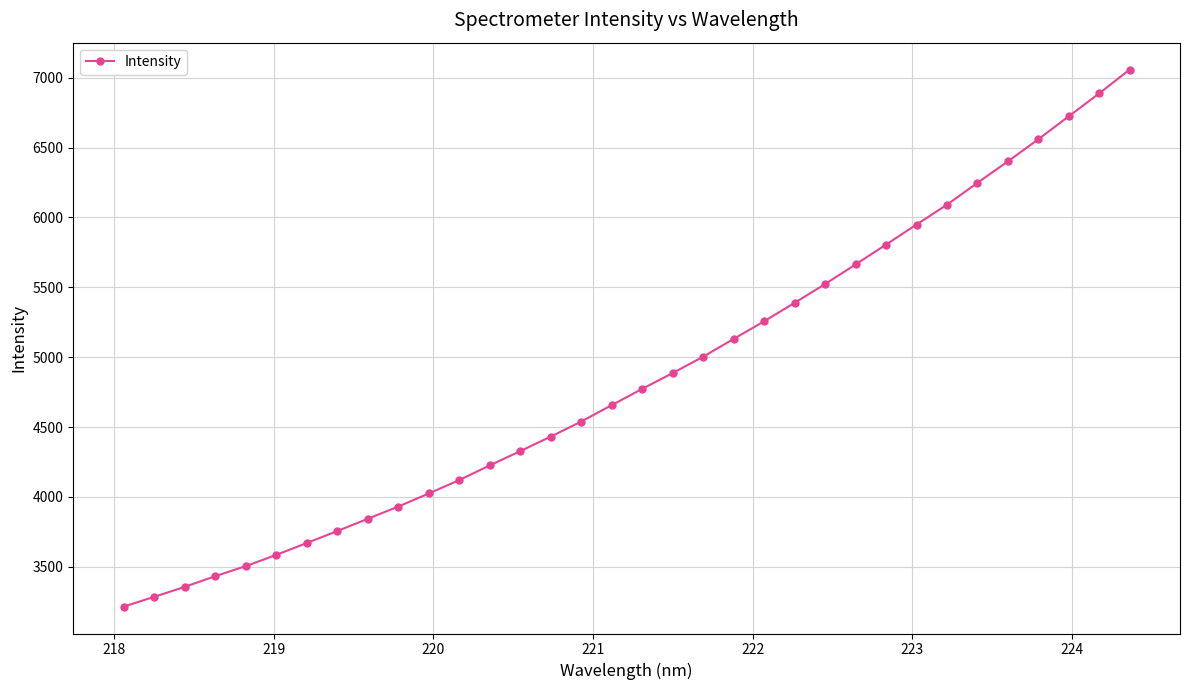

What is the value of the 4th point from the left?

3432.6